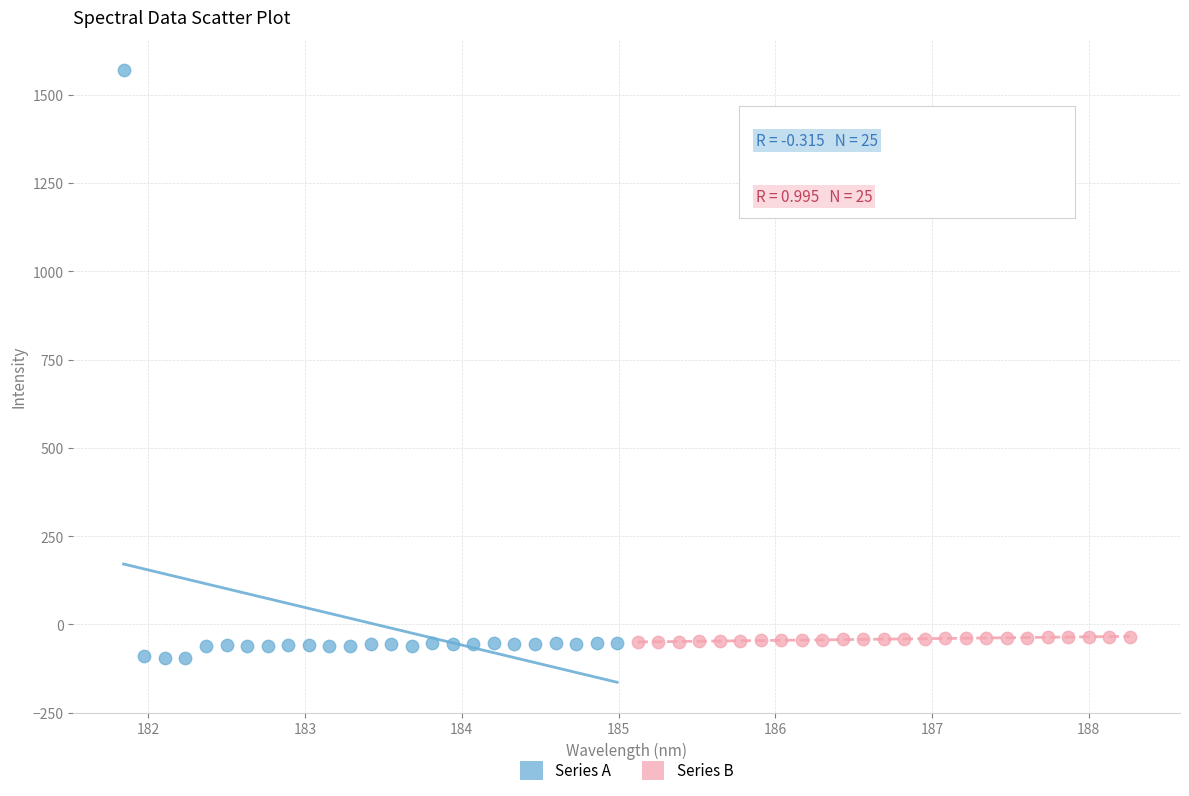

Which series contains the highest Y value?

Series A